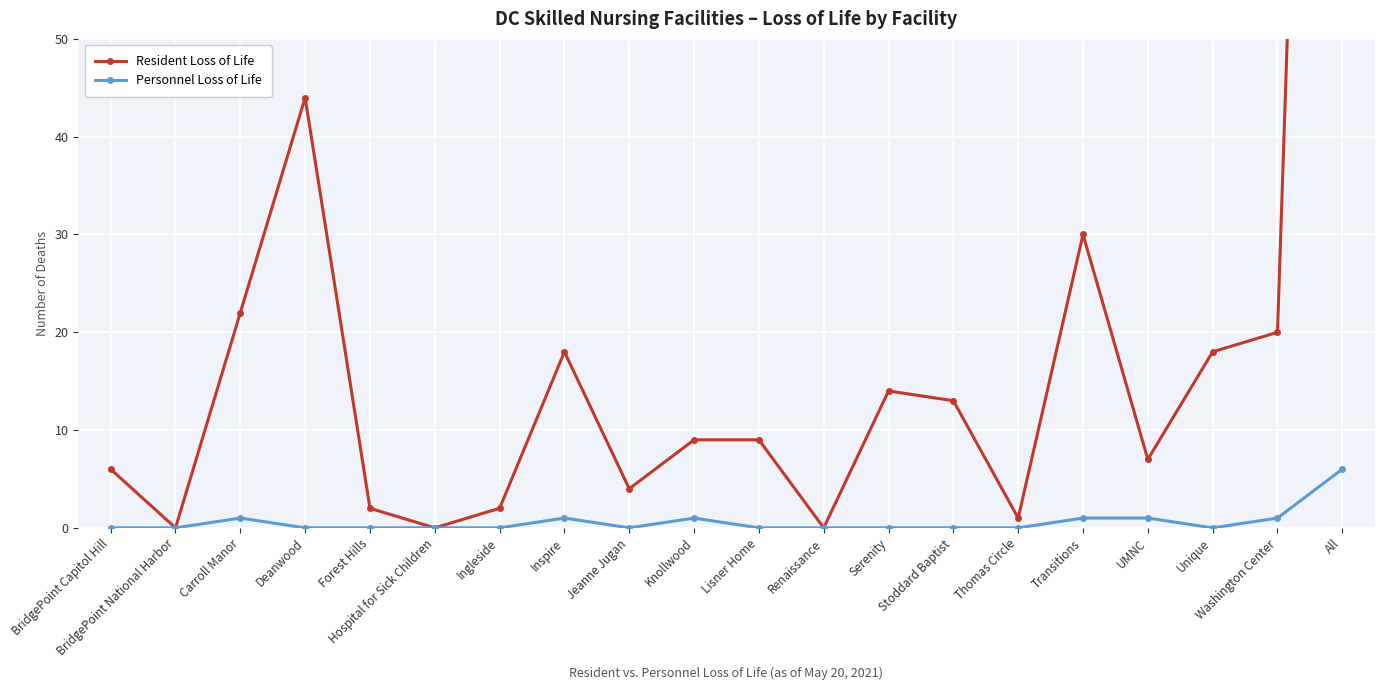

True or false: Resident Loss of Life and Personnel Loss of Life cross at least once.

False